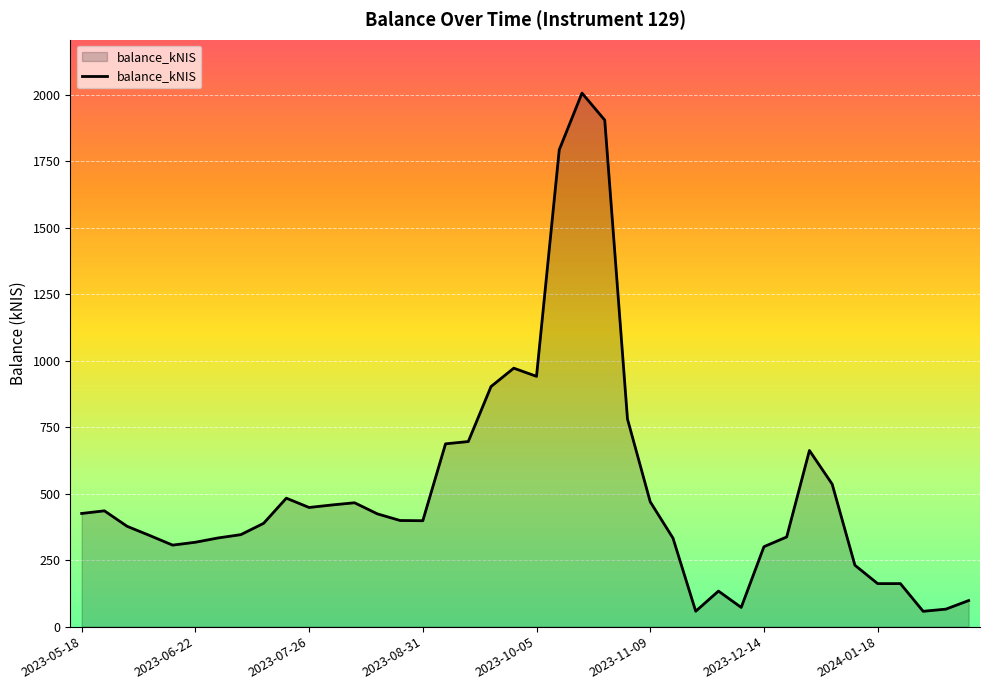

What is the smallest value displayed?

57.8